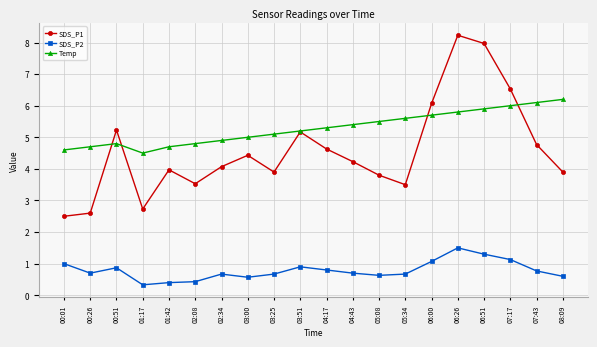

Reading left to right, extract all data points from this chart.

SDS_P1: 2.5	2.6	5.2	2.7	4.0	3.5	4.1	4.4	3.9	5.2	4.6	4.2	3.8	3.5	6.1	8.2	8.0	6.5	4.8	3.9
SDS_P2: 1.0	0.7	0.9	0.3	0.4	0.4	0.7	0.6	0.7	0.9	0.8	0.7	0.6	0.7	1.1	1.5	1.3	1.1	0.8	0.6
Temp: 4.6	4.7	4.8	4.5	4.7	4.8	4.9	5.0	5.1	5.2	5.3	5.4	5.5	5.6	5.7	5.8	5.9	6.0	6.1	6.2